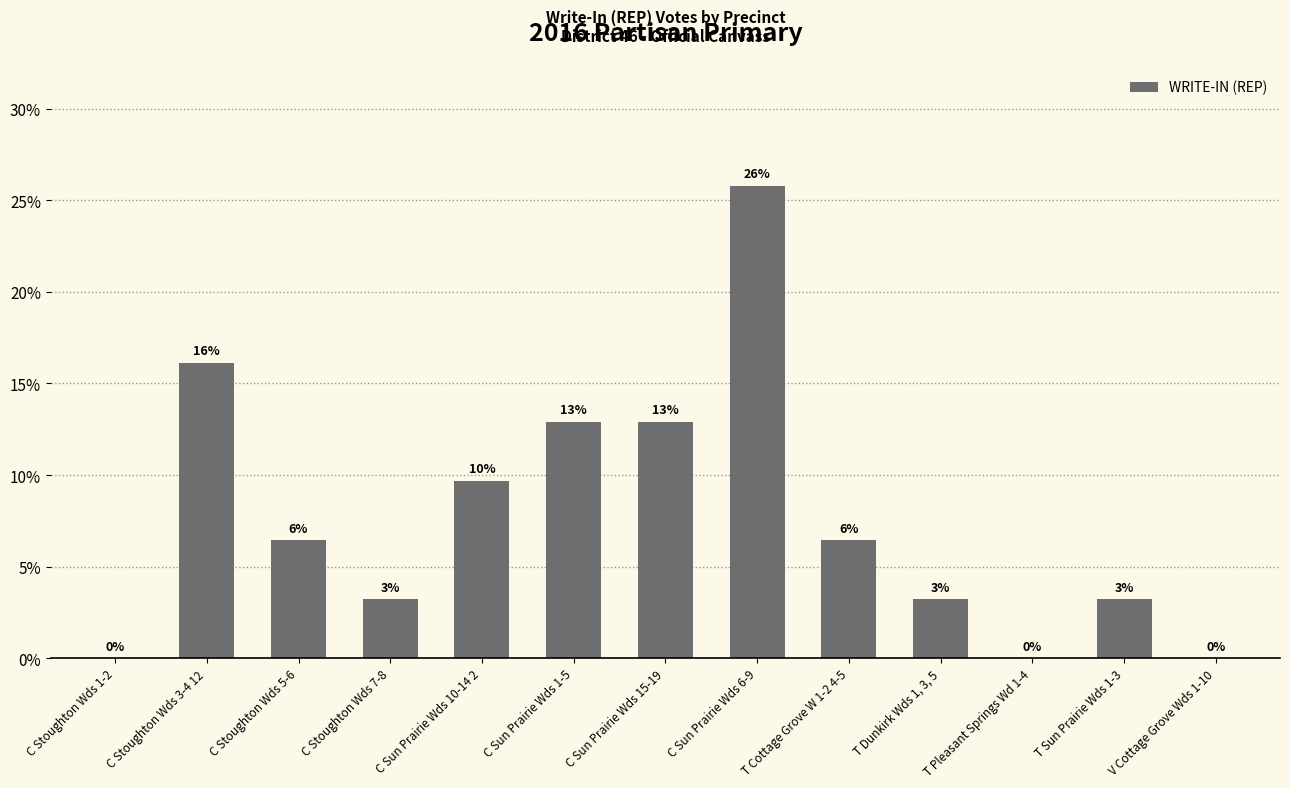

What is the sum of the values at C Stoughton Wds 7-8 and C Sun Prairie Wds 1-5?

16.1